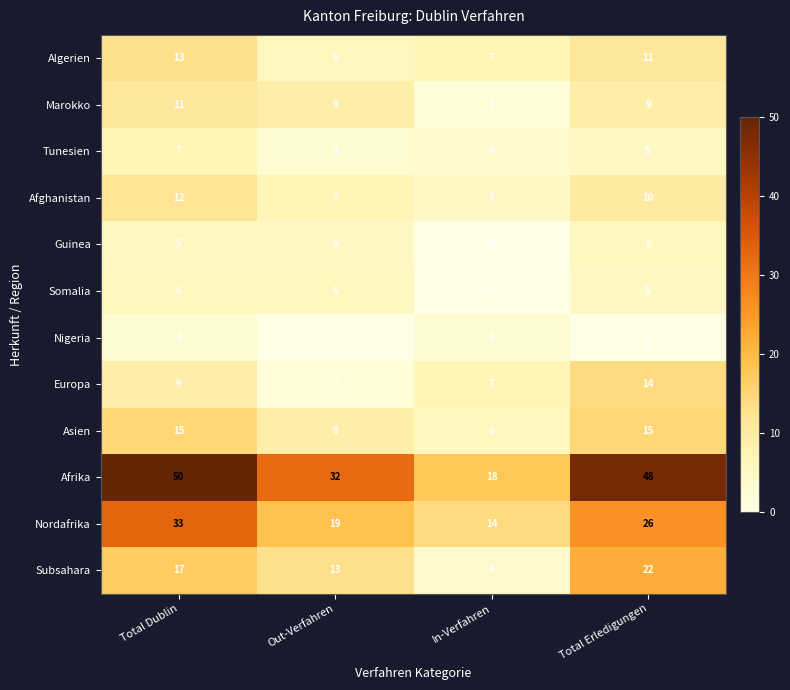

What is the sum of all Marokko values?

31